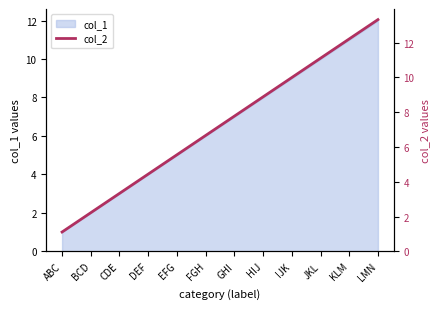

Which category has the lowest value in the col_1 series?

ABC